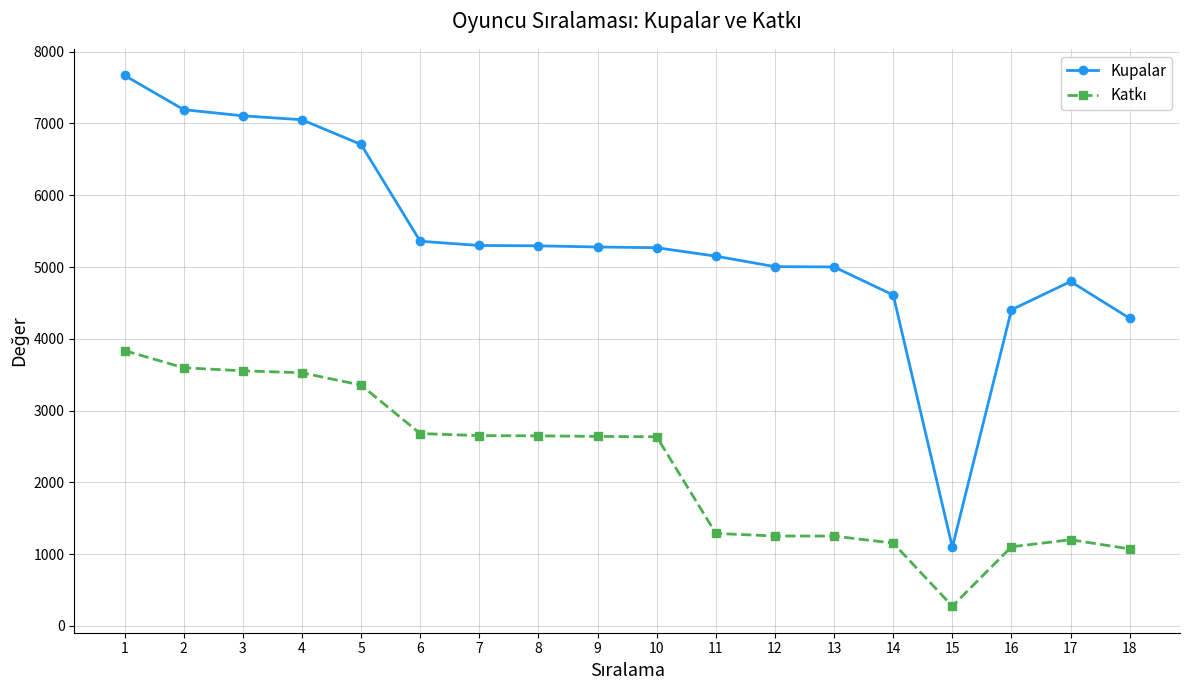

Which series has the largest total across all categories?

Kupalar